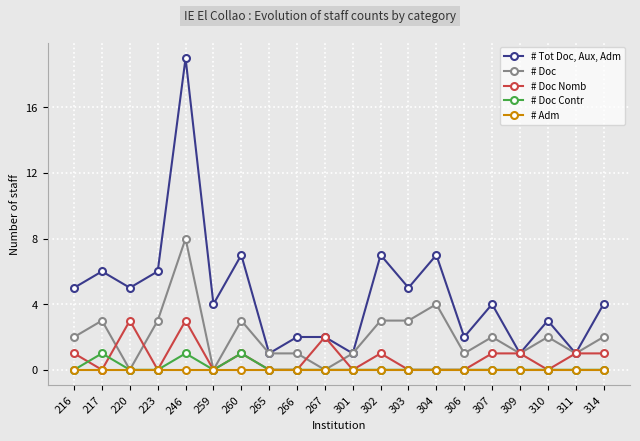

What is the greatest value displayed?

19